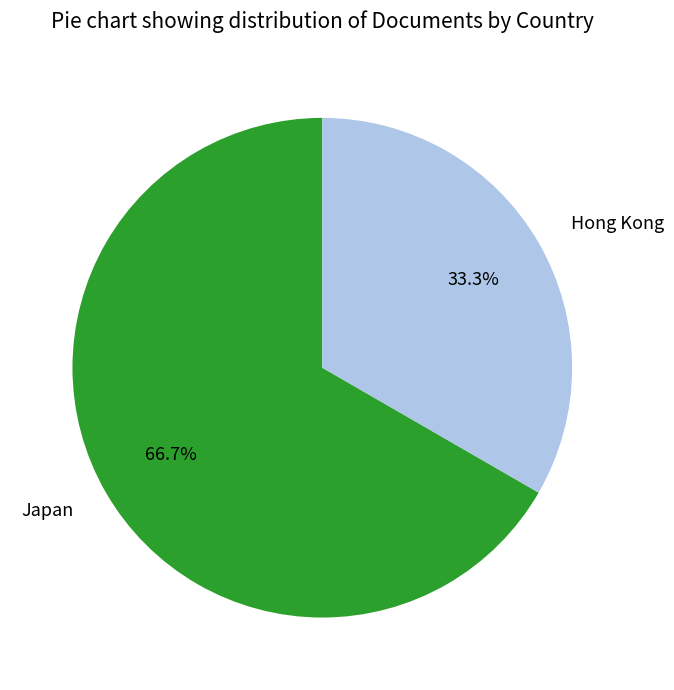

Which category accounts for the majority?

Japan